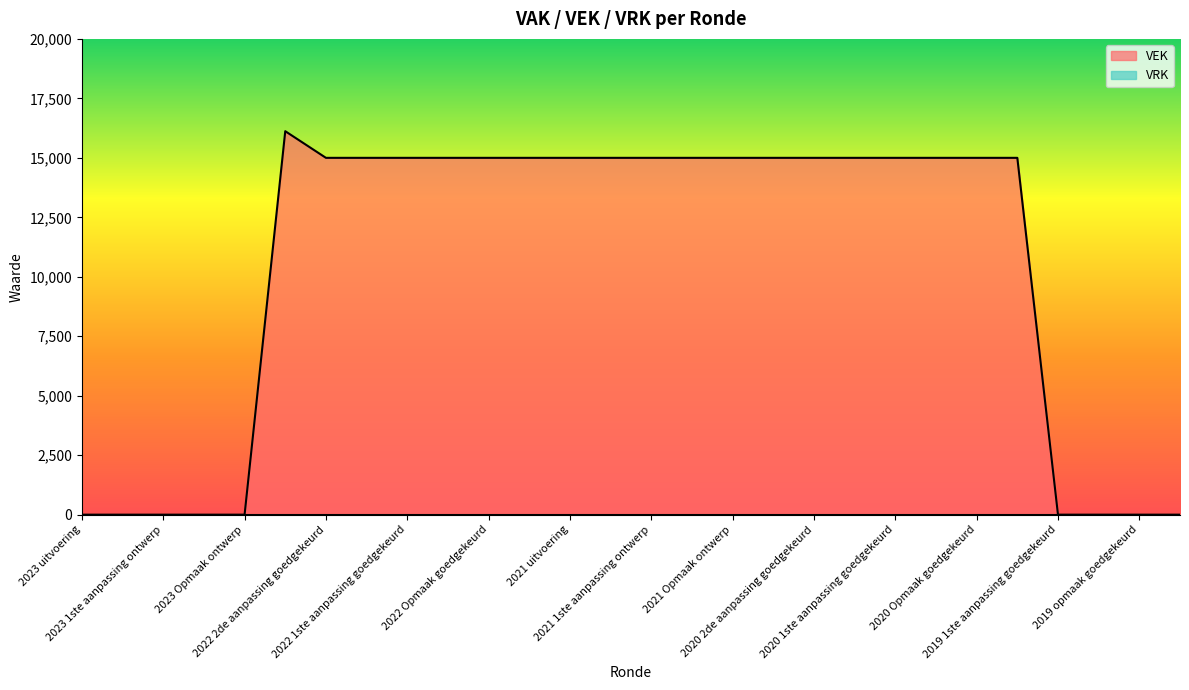

How many interior local peaks (higher than both neighbors) does the data have?

1